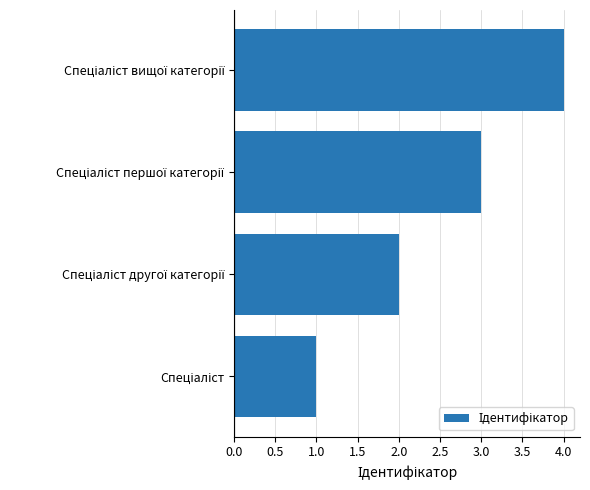

What is the difference between the maximum and minimum values?

3